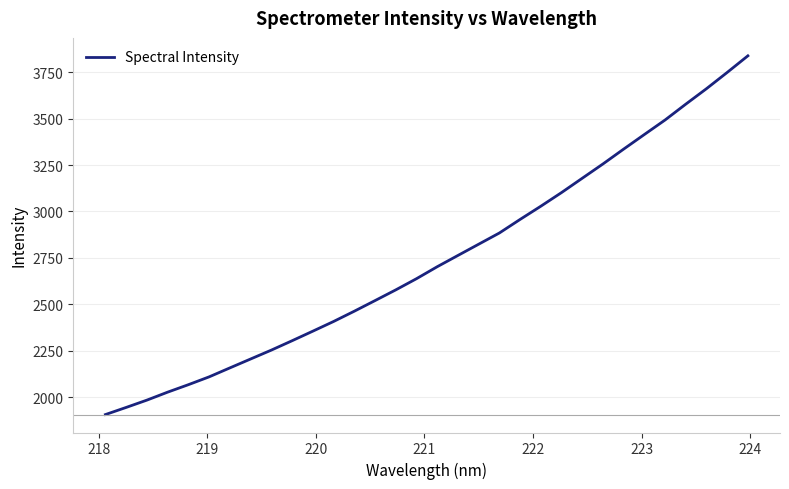

What is the smallest value displayed?

1907.5